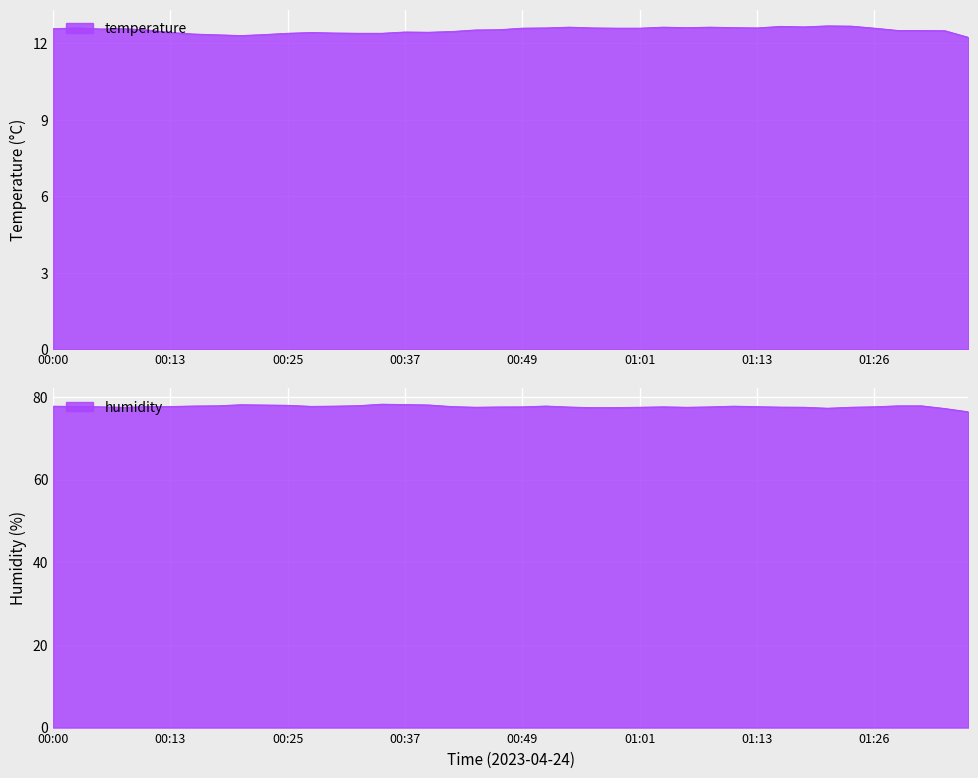

What is the spread (max minus min) of values at 00:47?

65.0